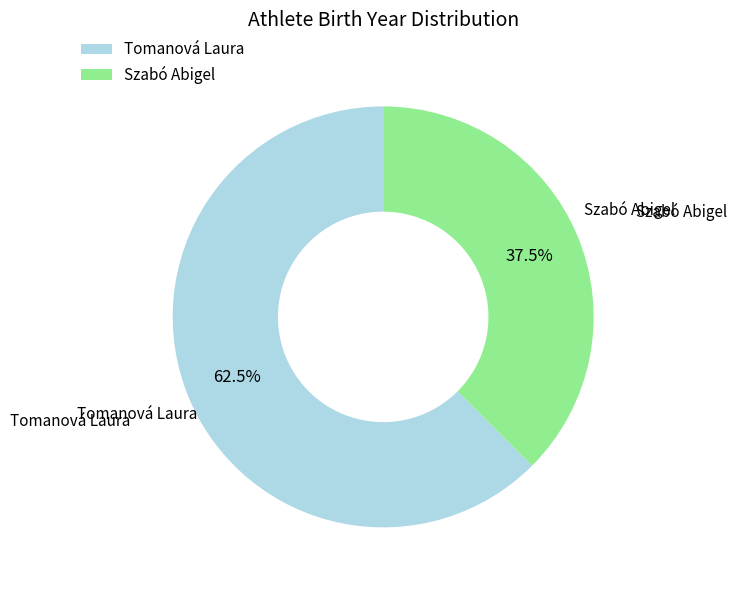

Count the number of slices in the pie.

2